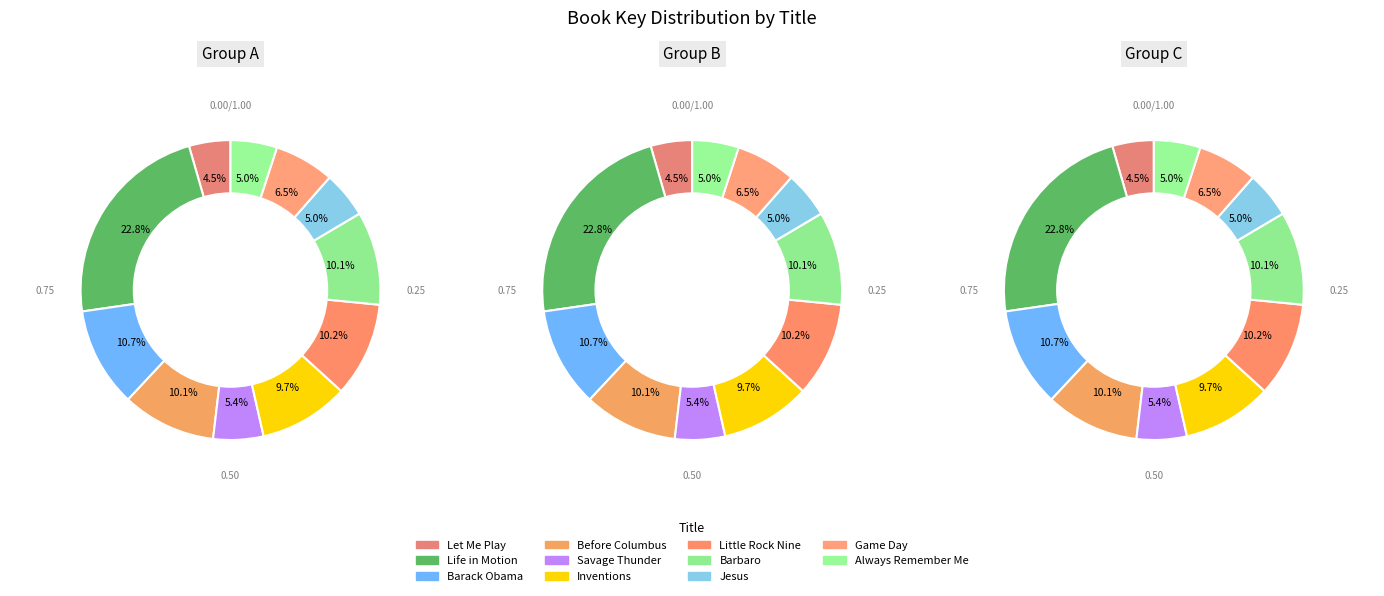

What portion of the pie excludes Inventions?

90.3%